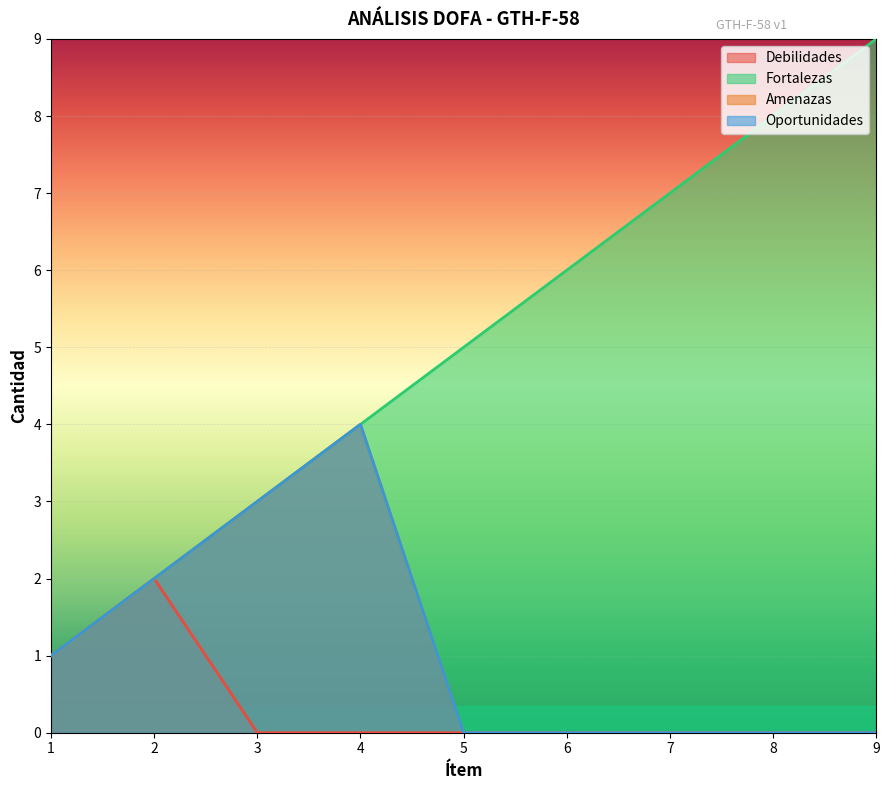

At which label is Fortalezas closest to 5?

5